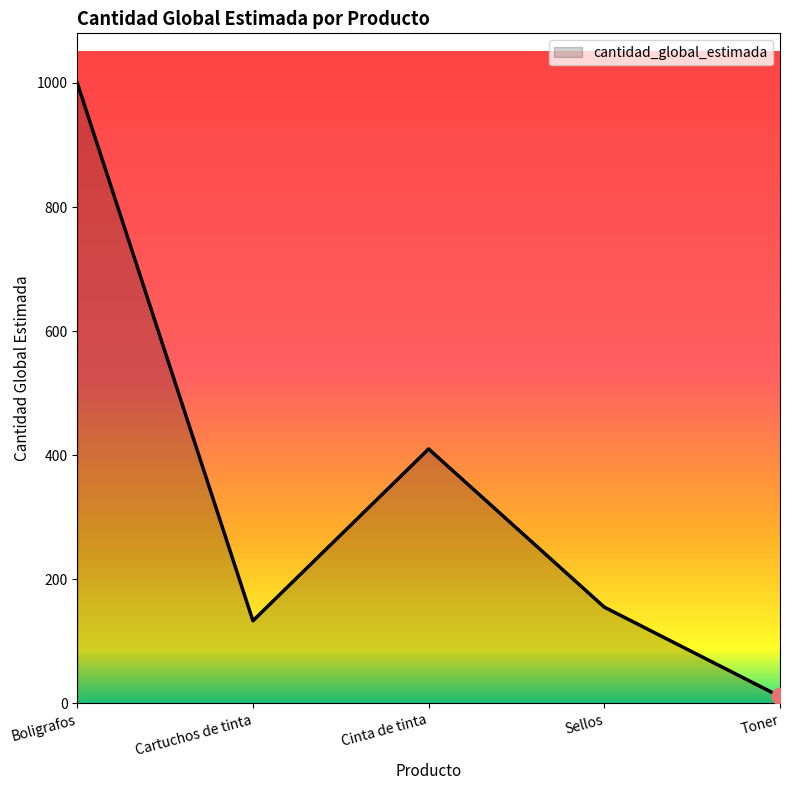

How many values are below 155?

2